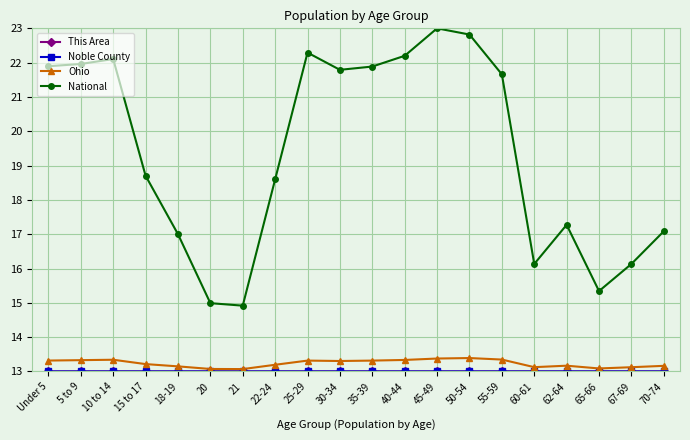

How many interior local peaks does the National series have?

4